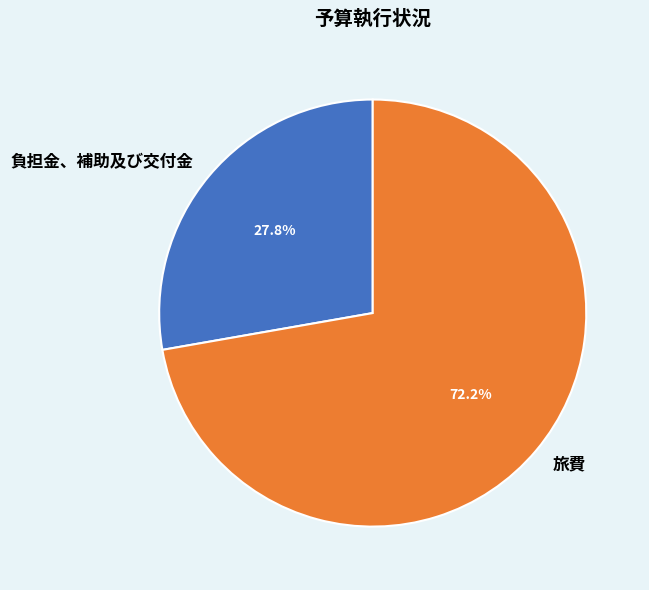

Is there any slice that represents more than half of the pie?

Yes